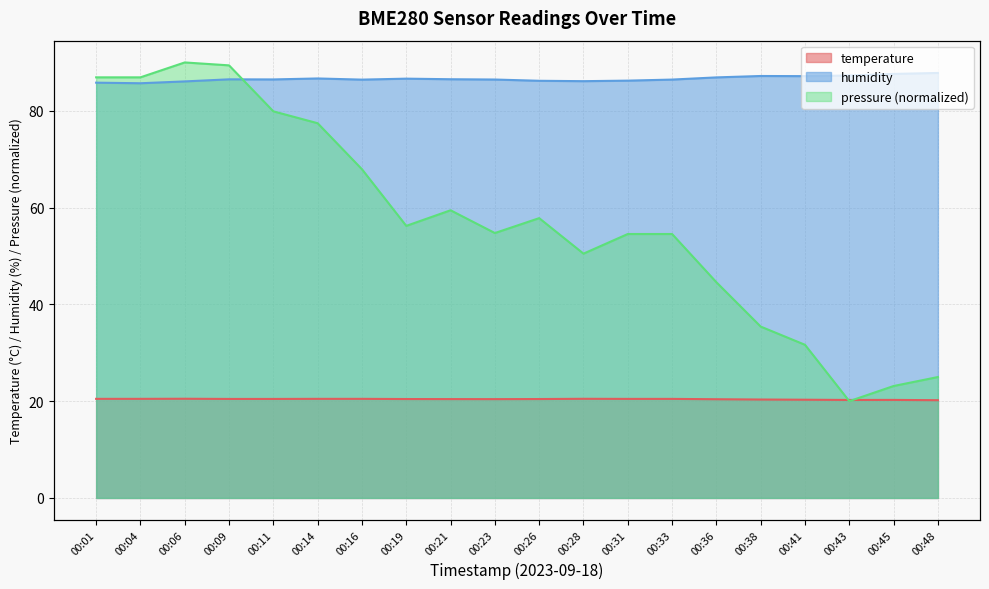

In temperature, how many points are lower than both neighbors (excluding endpoints)?

2